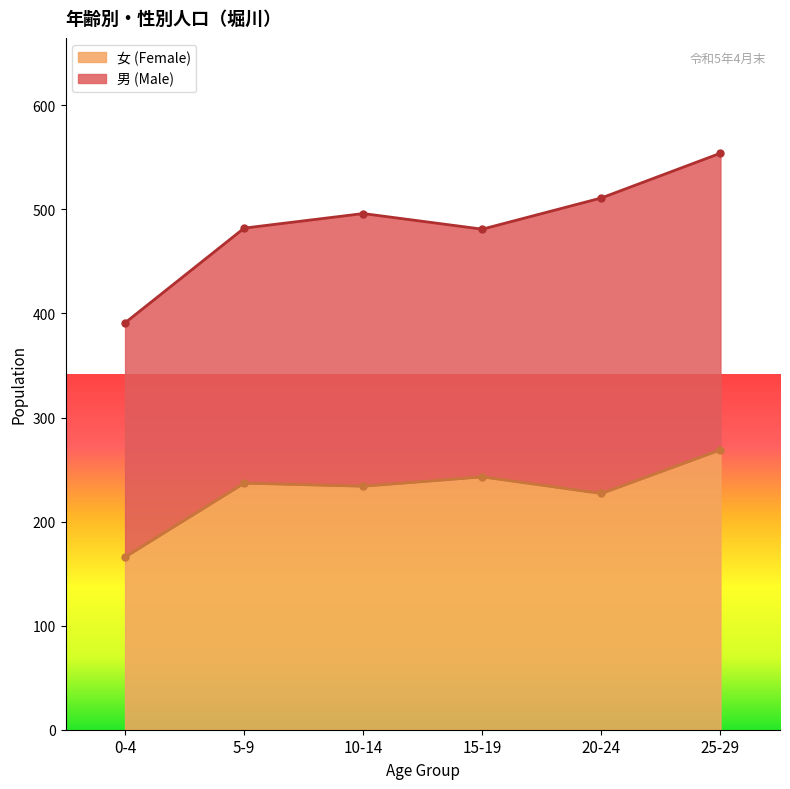

Rank the categories by value from highest to lowest.

25-29, 15-19, 5-9, 10-14, 20-24, 0-4